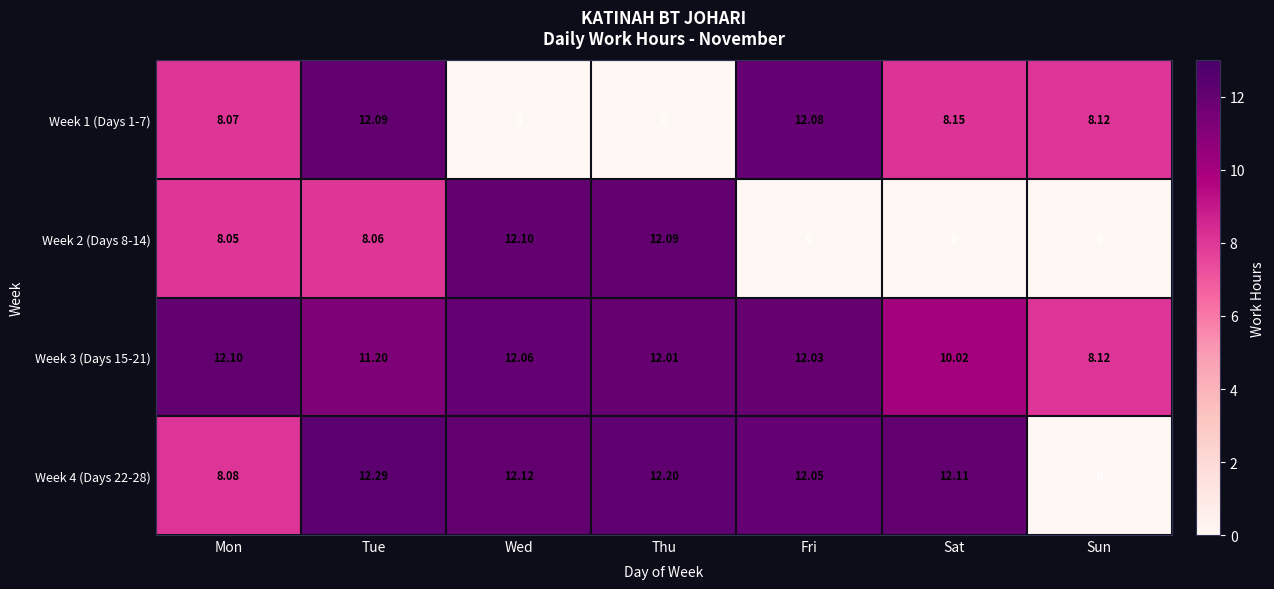

List the labels in order of Week 4 (Days 22-28) value, smallest first.

Sun, Mon, Fri, Sat, Wed, Thu, Tue